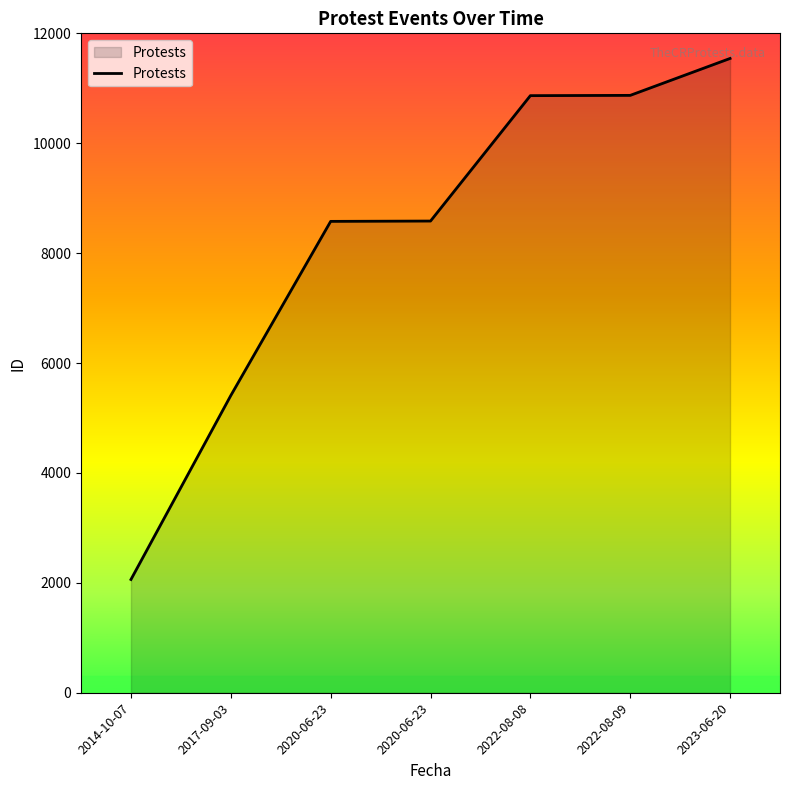

What is the minimum value shown in the chart?

2061